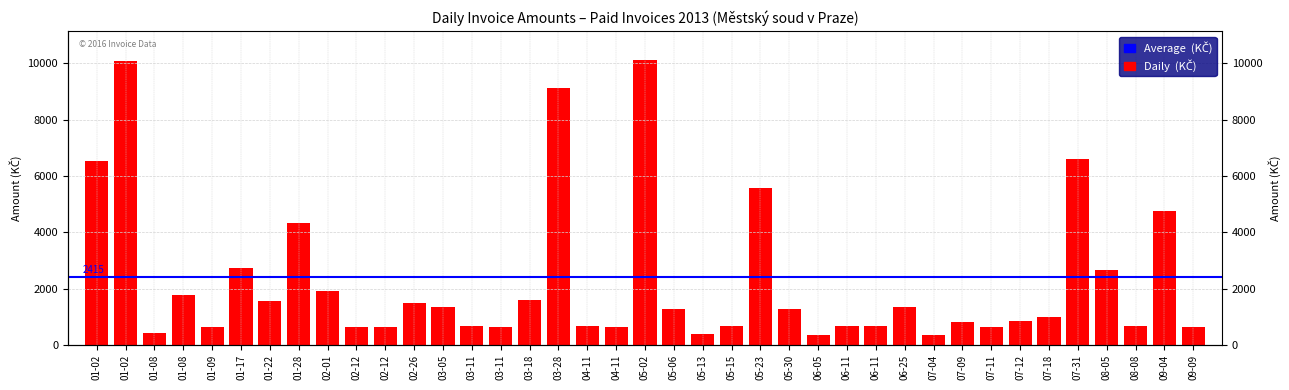

Rank the categories by value from lowest to highest.

06-05, 07-04, 05-13, 01-08, 07-11, 03-11, 01-09, 02-12, 04-11, 09-09, 02-12, 06-11, 08-08, 04-11, 05-15, 03-11, 06-11, 07-09, 07-12, 07-18, 05-06, 05-30, 06-25, 03-05, 02-26, 01-22, 03-18, 01-08, 02-01, 08-05, 01-17, 01-28, 09-04, 05-23, 01-02, 07-31, 03-28, 01-02, 05-02